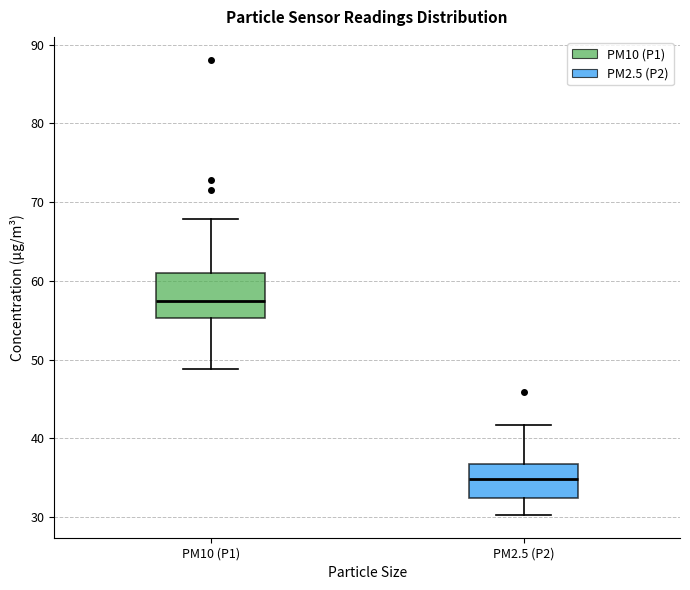

Reading left to right, transcribe this box plot: for each box, give where its median line is, the range the box spans, and where its two whiskers end, as read against the y-axis. The values are not printed on the chart, so give them approximately, as read against the axis.

PM10 (P1): median 57, box 55 to 61, whiskers 49 to 68
PM2.5 (P2): median 35, box 32 to 37, whiskers 30 to 42